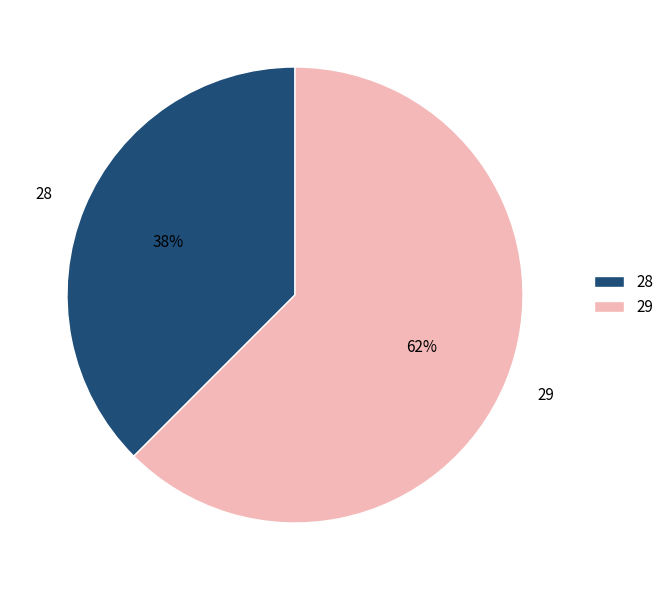

To the nearest percent, what portion does 29 represent?

62%